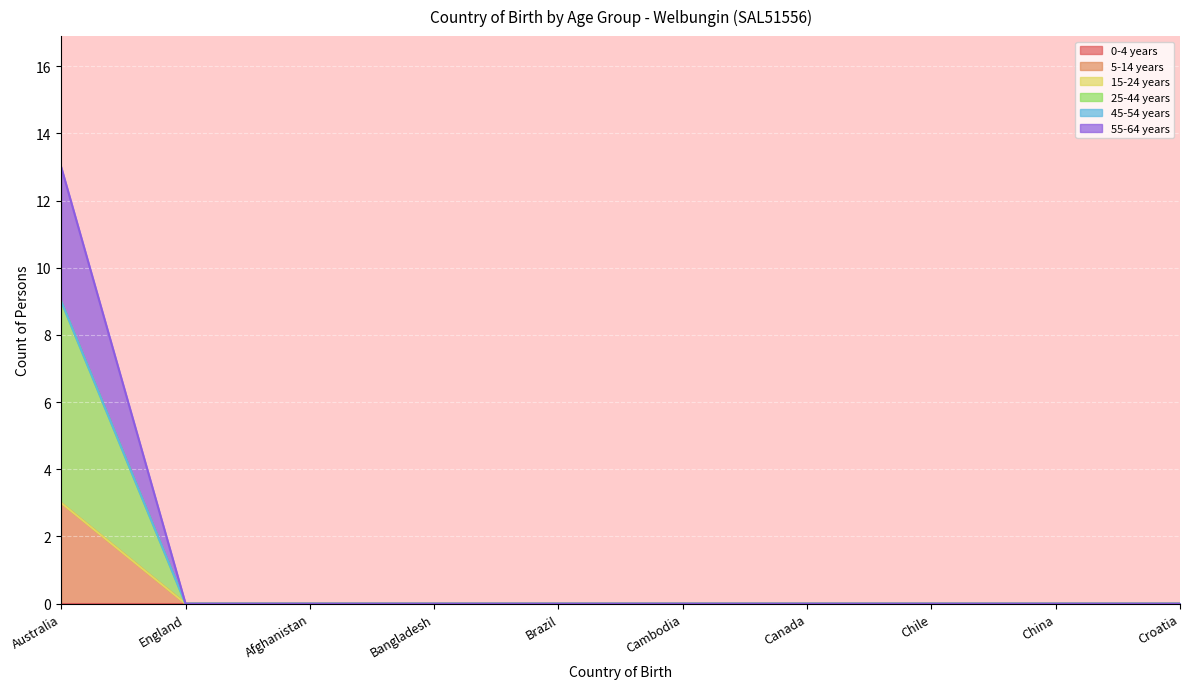

Which series has the largest range (max minus min)?

55-64 years